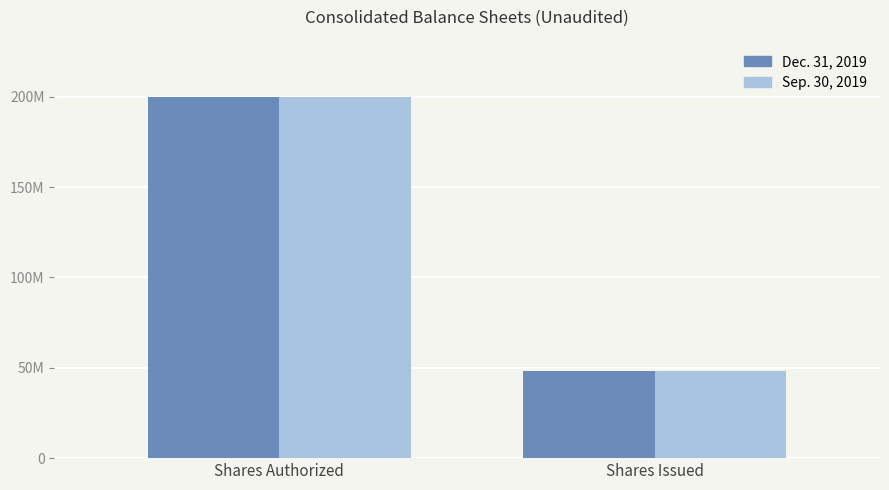

Read the Dec. 31, 2019 value at Shares Issued, to the nearest 50.

48025350